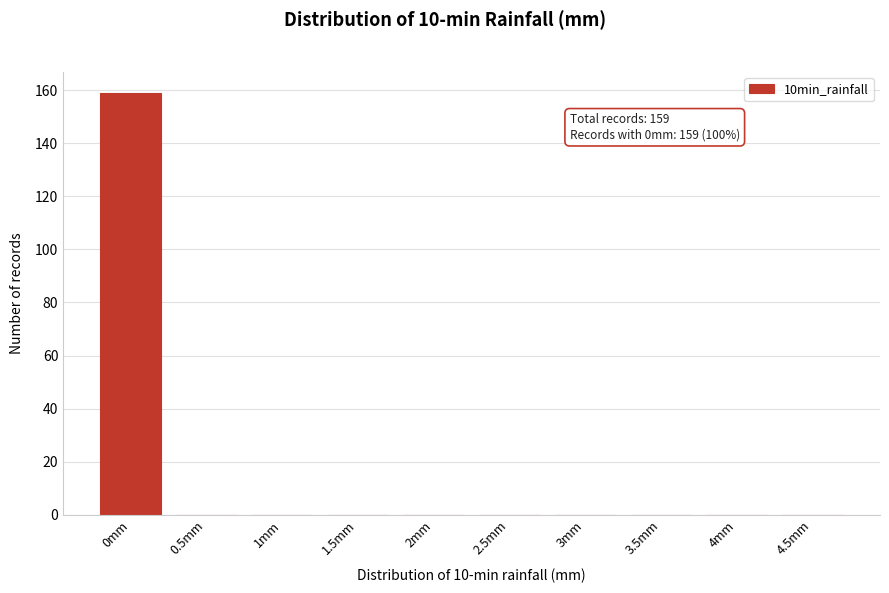

Reading left to right, what are all the values shown in this chart?

0mm=159	0.5mm=0	1mm=0	1.5mm=0	2mm=0	2.5mm=0	3mm=0	3.5mm=0	4mm=0	4.5mm=0